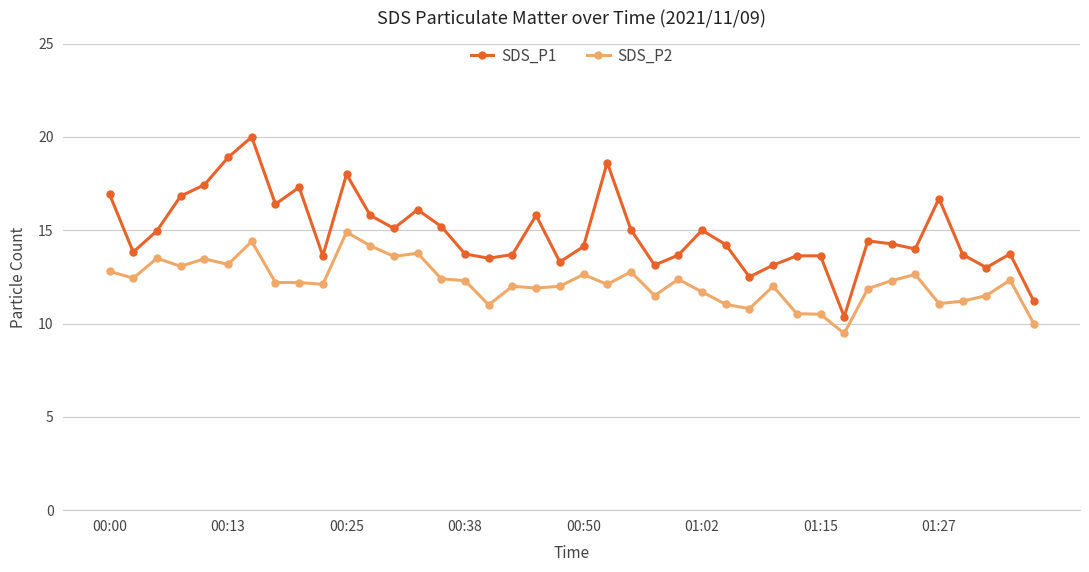

True or false: SDS_P1 has more than 0 interior local peaks.

True